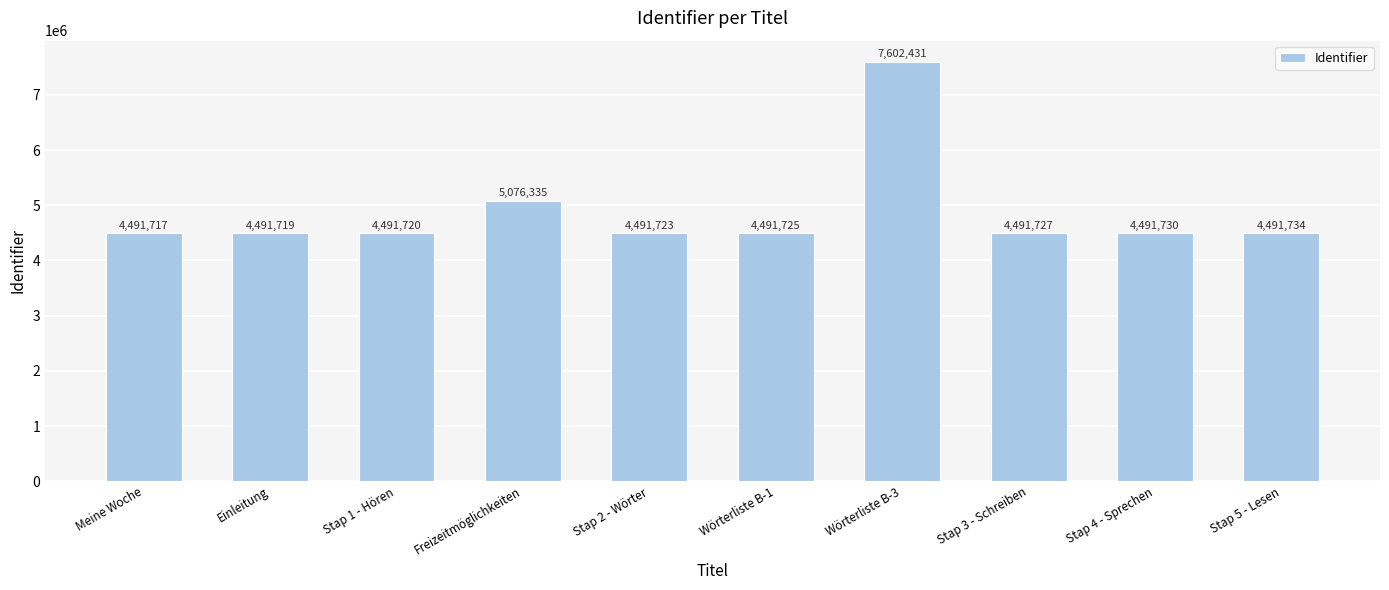

What is the ratio of the value at Stap 3 - Schreiben to the value at Wörterliste B-3?

0.6